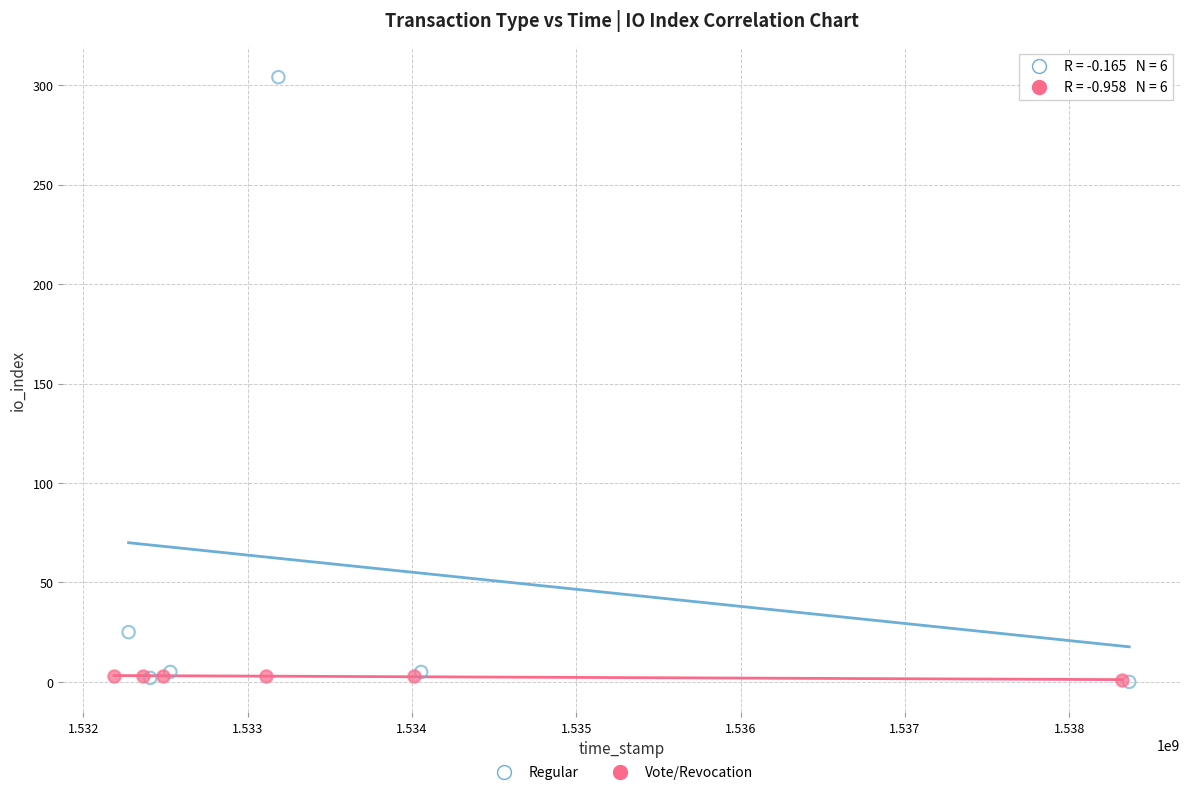

Which series has the largest Y range (max minus min)?

Regular